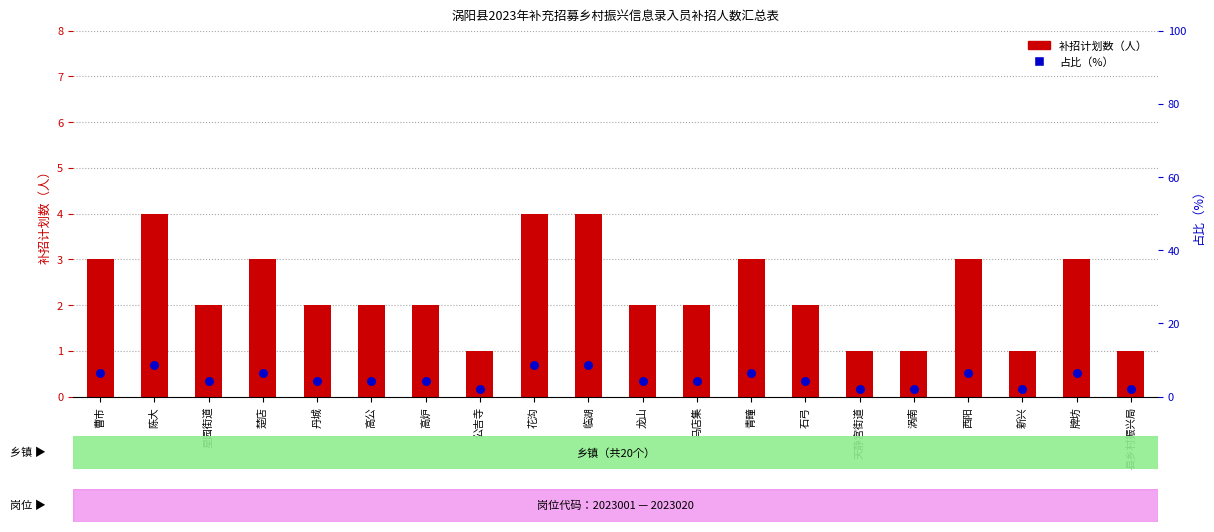

What is the total value across all series at 高炉?

6.3